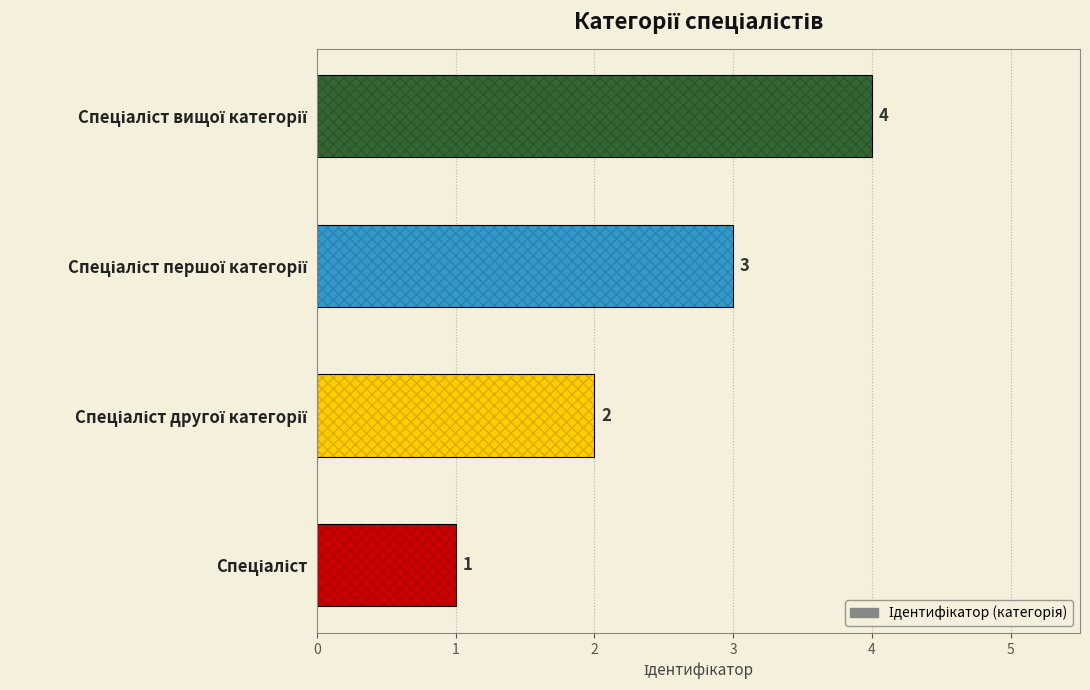

How many values are between 2 and 4?

3